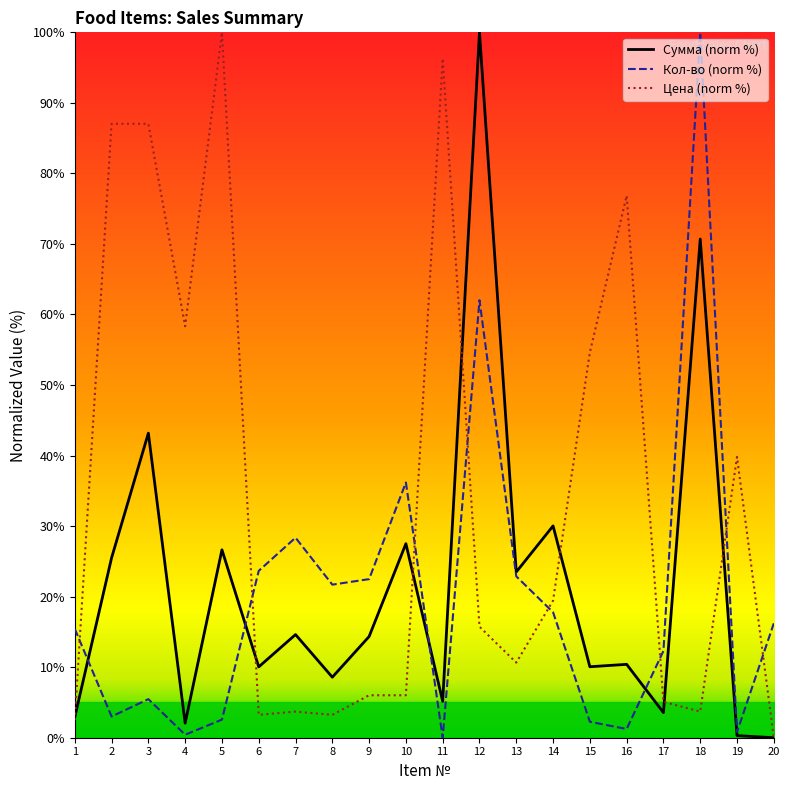

What are all the series names shown in the legend?

Сумма (norm %), Кол-во (norm %), Цена (norm %)